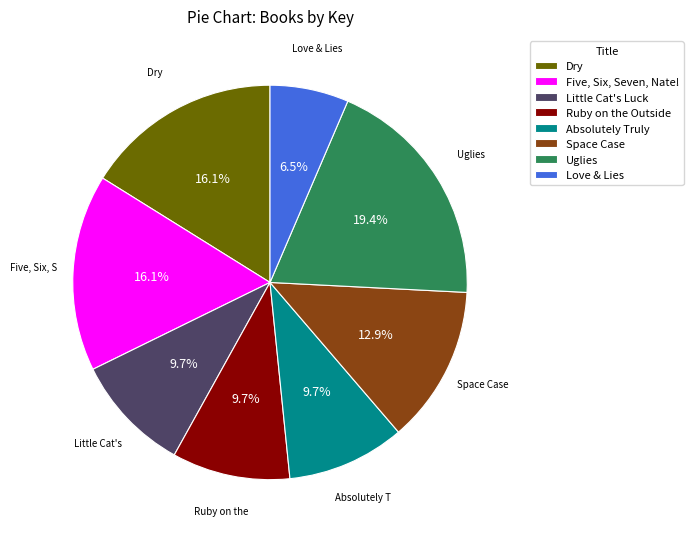

How many slices are in this pie chart?

8